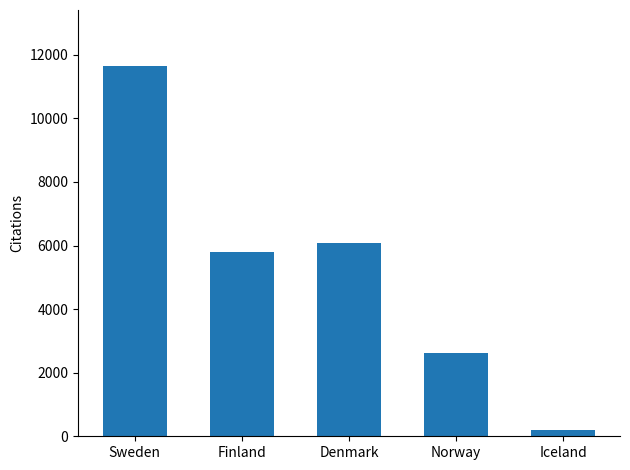

What is the label of the 5th bar from the right?

Sweden